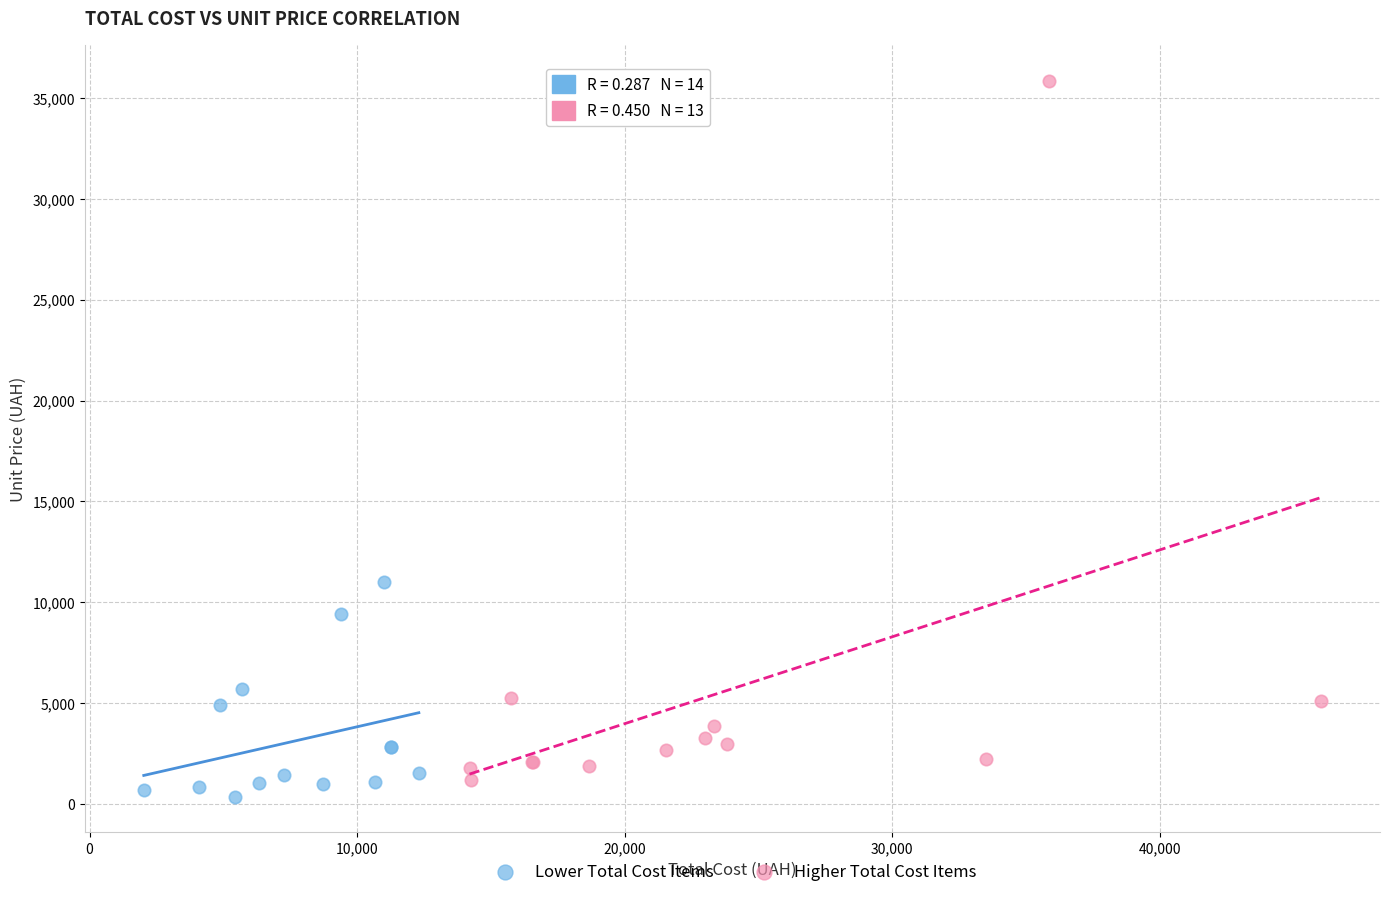

Which series has the widest spread of Y values?

Higher Total Cost Items